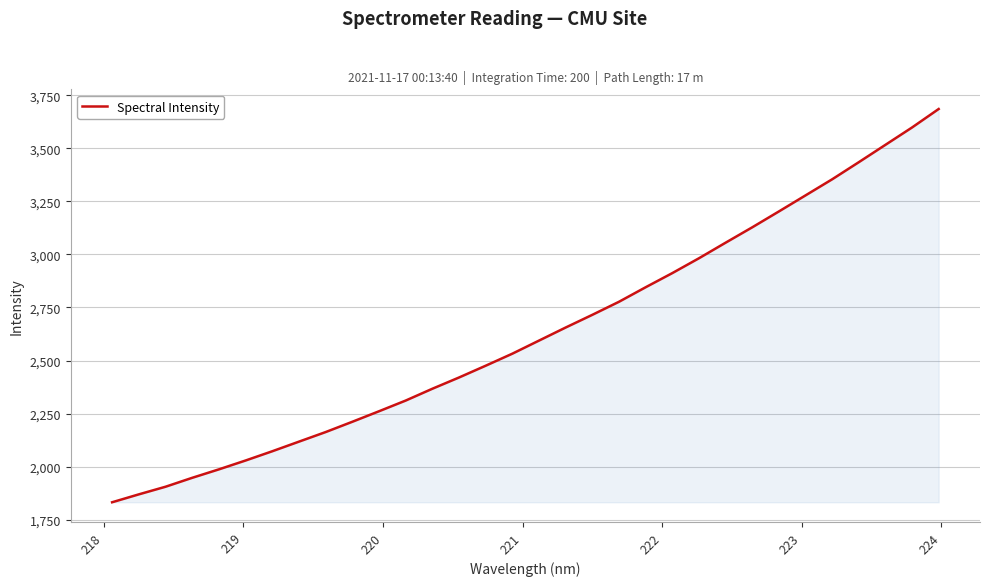

True or false: the data has more than 1 interior local peaks.

False